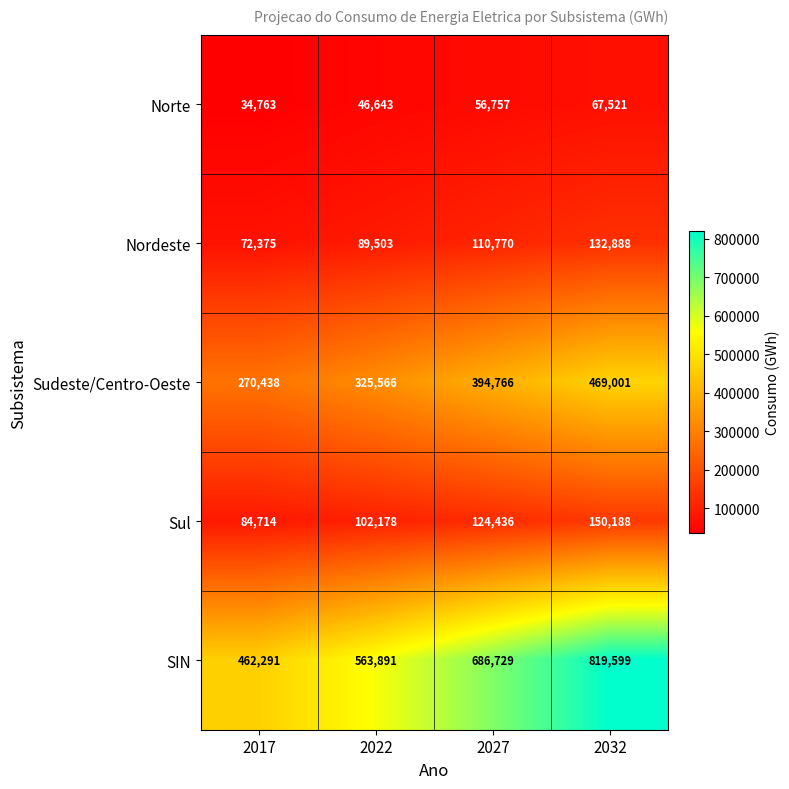

Between 2017 and 2022, which series saw the biggest shift?

SIN